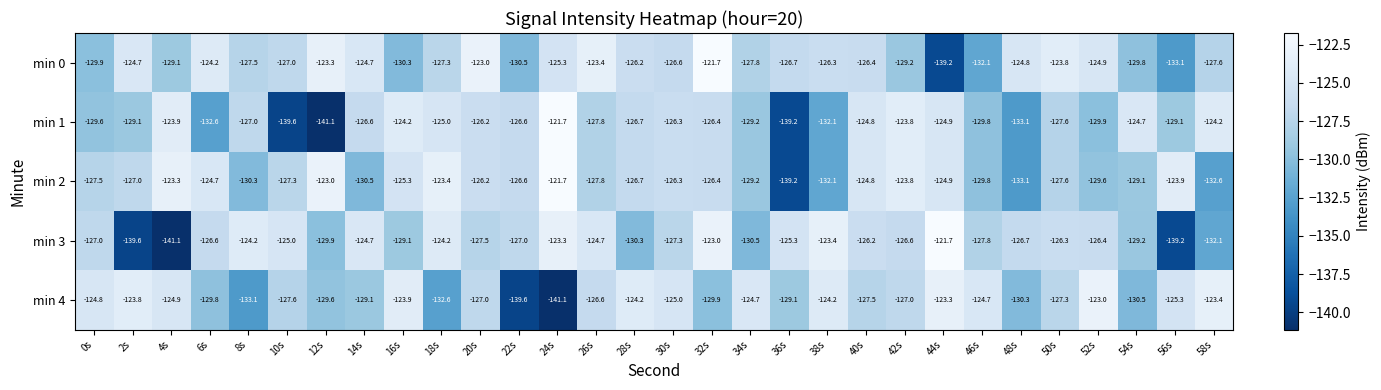

What is the lowest value of the min 3 series?

-141.1